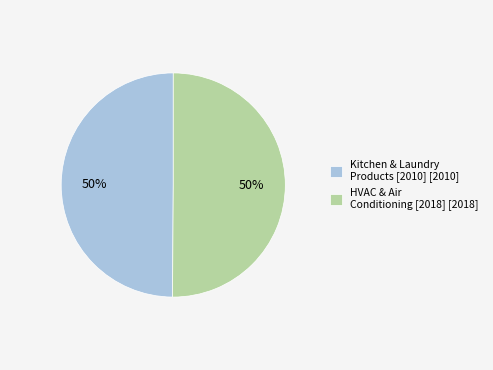

What is the ratio of the value at HVAC & Air Conditioning [2018] [2018] to the value at Kitchen & Laundry Products [2010] [2010]?

1.0